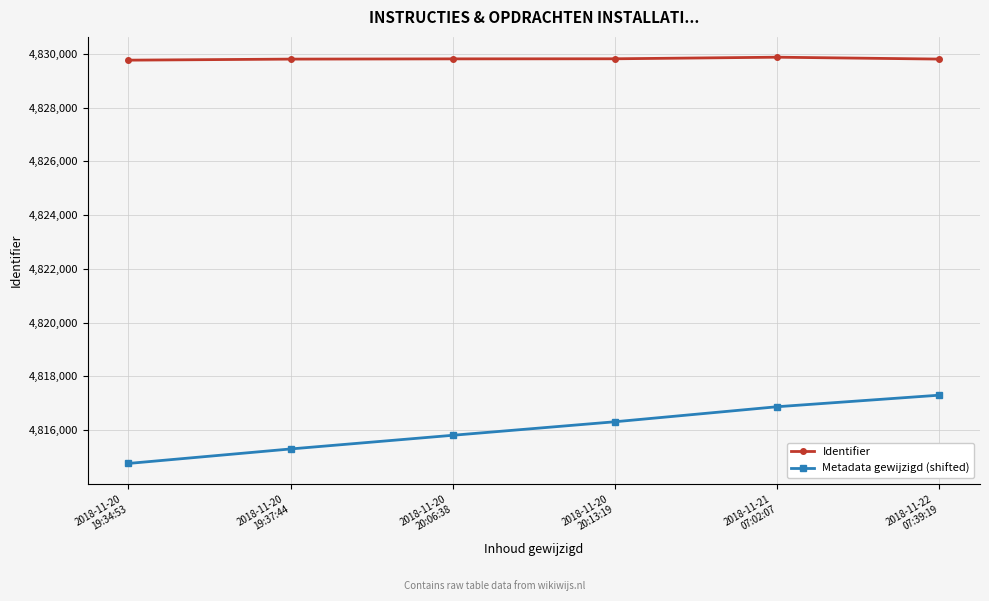

The Identifier series shows 4829811 at 2018-11-20
20:06:38. True or false?

True